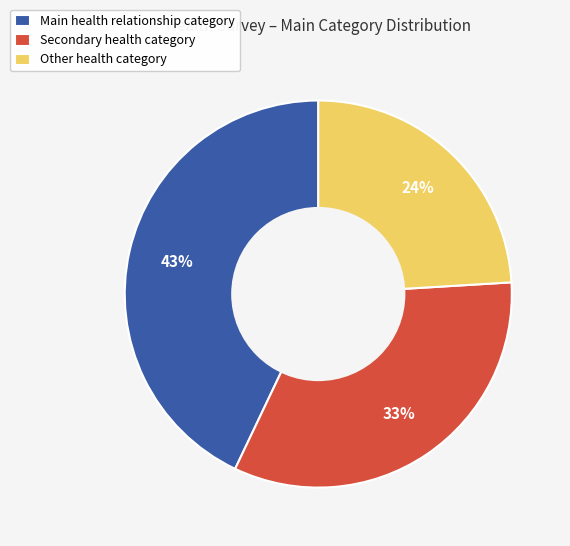

How many segments does this pie chart have?

3